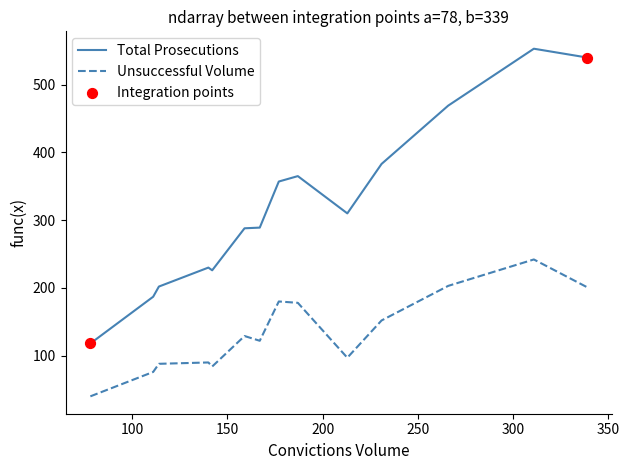

Which series has the largest range (max minus min)?

Total Prosecutions